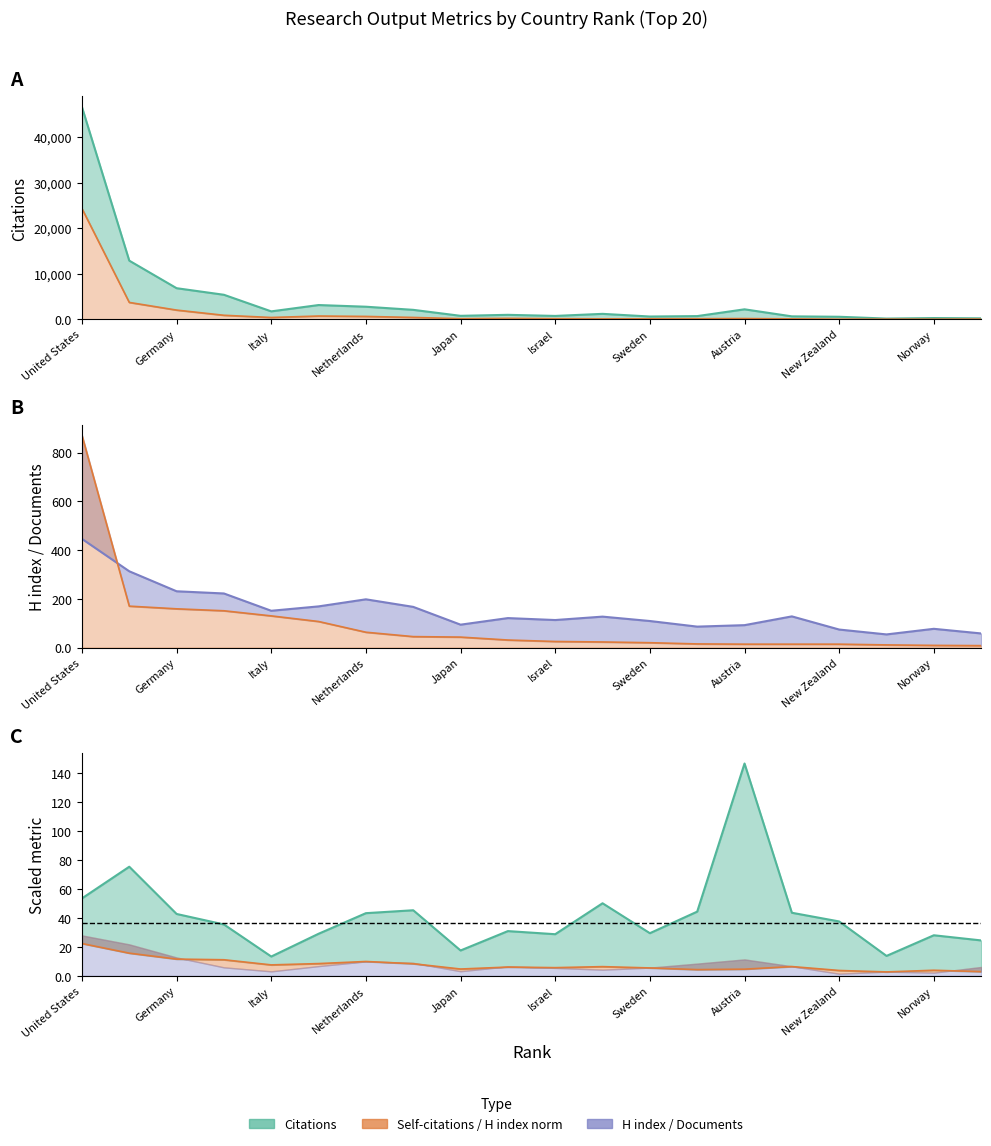

Reading left to right, extract all data points from this chart.

Citations: 1=46602	2=12878	3=6833	4=5390	5=1746	6=3136	7=2768	8=2082	9=770	10=988	11=747	12=1202	13=618	14=709	15=2198	16=653	17=563	18=165	19=280	20=220
Self-citations: 1=24319	2=3711	3=2028	4=890	5=405	6=725	7=638	8=412	9=140	10=209	11=142	12=102	13=119	14=135	15=170	16=99	17=22	18=35	19=22	20=55
H index: 1=446	2=313	3=231	4=222	5=151	6=169	7=198	8=167	9=94	10=121	11=113	12=127	13=109	14=86	15=92	16=128	17=74	18=54	19=77	20=58
Documents: 1=871	2=170	3=159	4=151	5=130	6=107	7=63	8=45	9=43	10=31	11=25	12=23	13=20	14=15	15=14	16=14	17=14	18=11	19=9	20=8